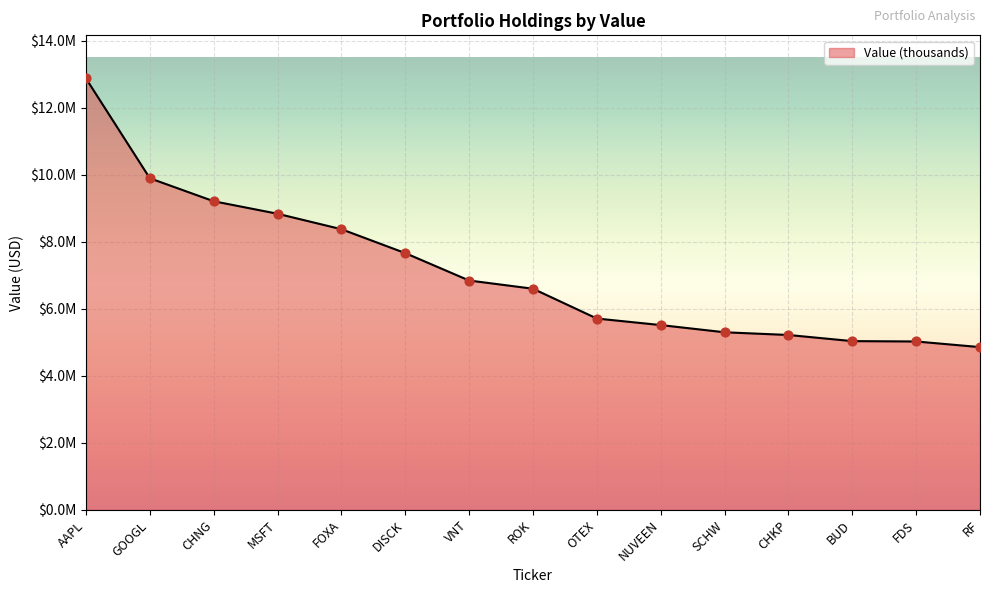

Is this an area chart (filled region under the line)?

Yes